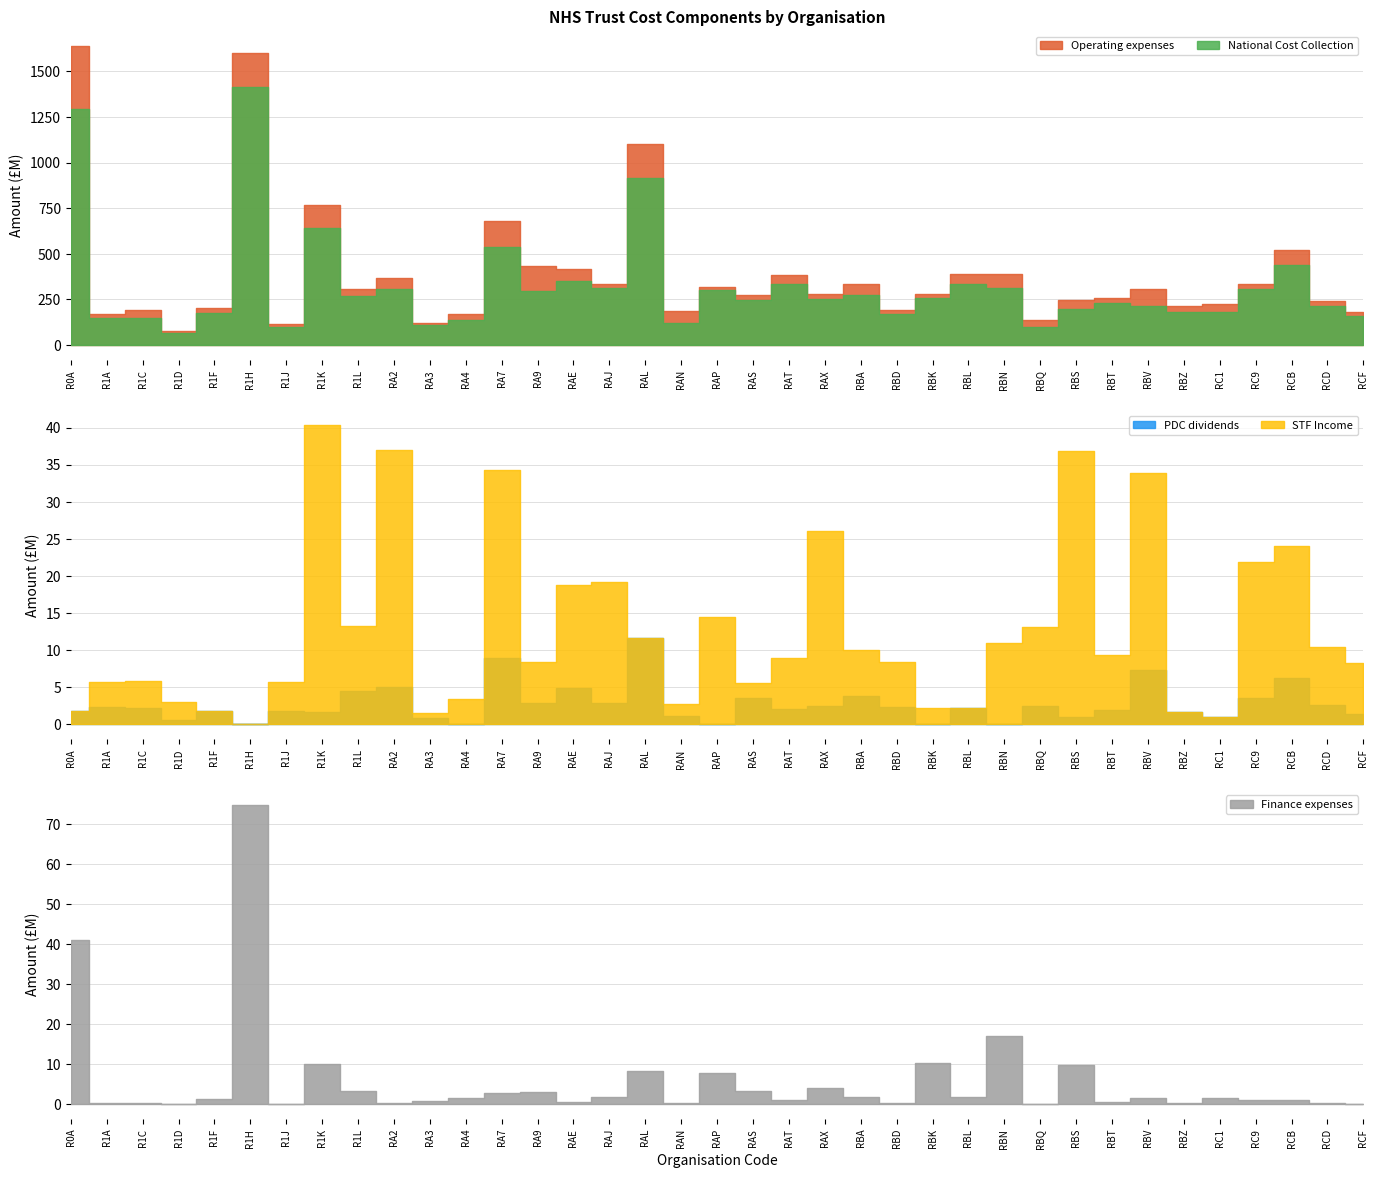

What is the label of the 30th point from the left?

RBT